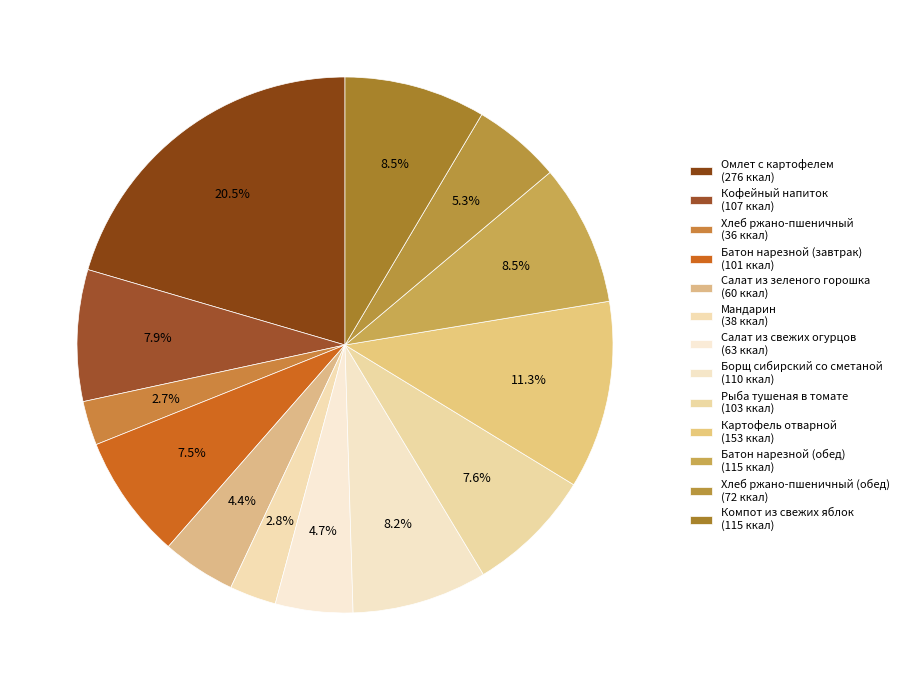

Rank the categories by value from lowest to highest.

Хлеб ржано-пшеничный, Мандарин, Салат из зеленого горошка, Салат из свежих огурцов, Хлеб ржано-пшеничный (обед), Батон нарезной (завтрак), Рыба тушеная в томате, Кофейный напиток, Борщ сибирский со сметаной, Батон нарезной (обед), Компот из свежих яблок, Картофель отварной, Омлет с картофелем